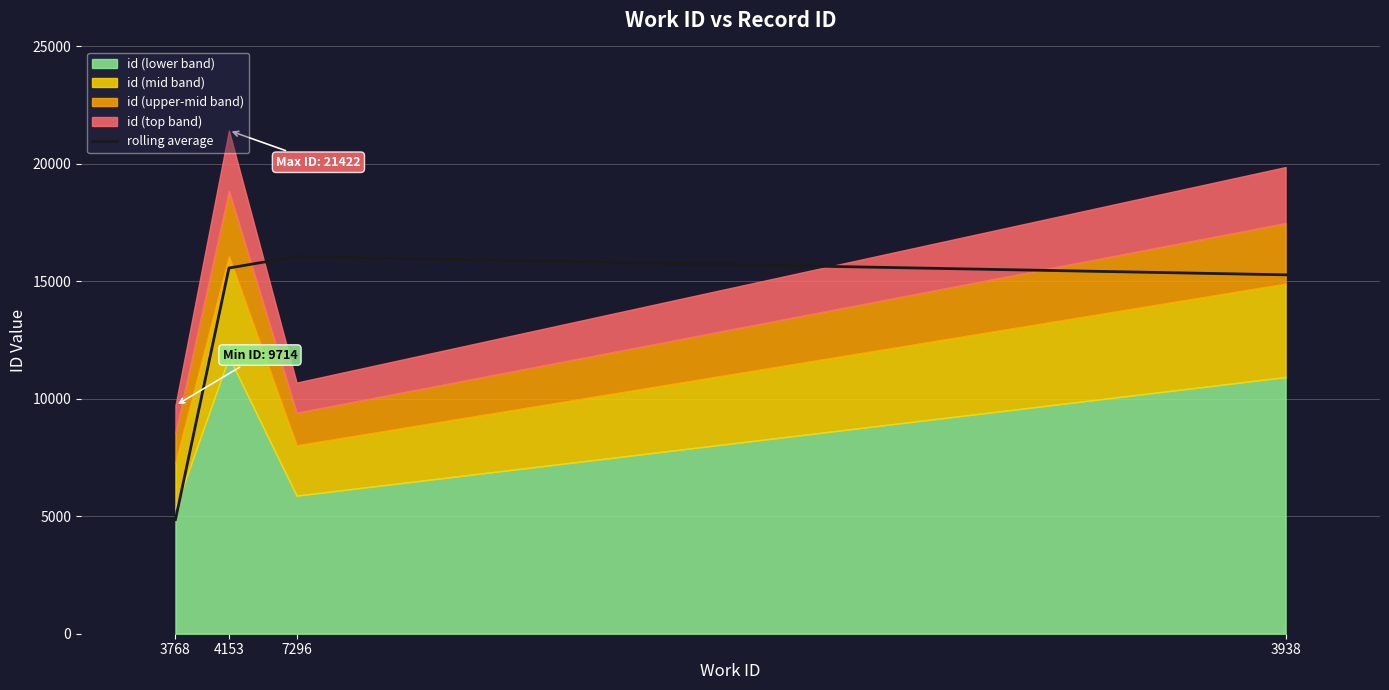

What is the difference between the values at 7296 and 3938?

778